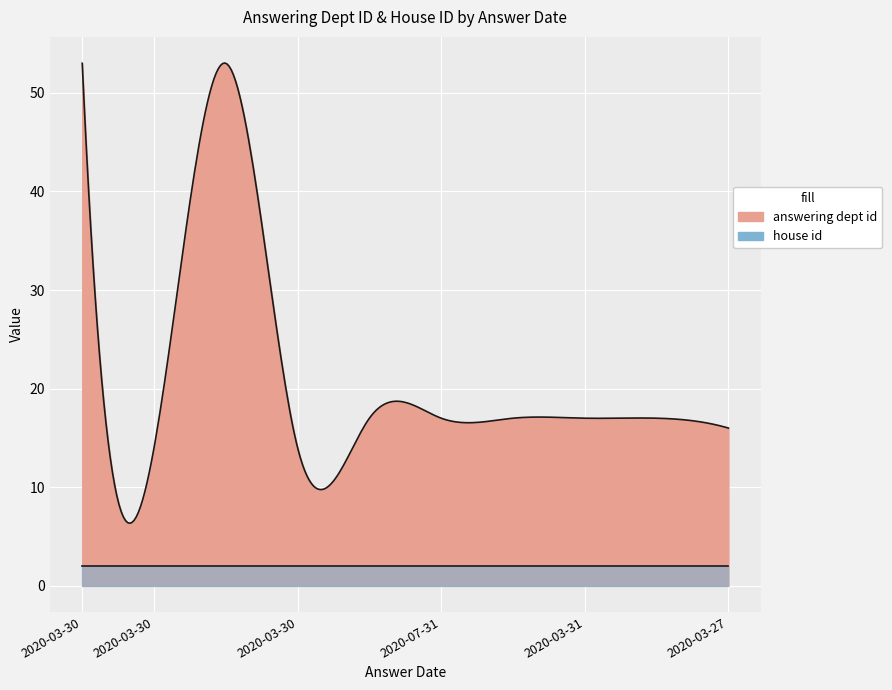

What is the average value of the house id series?

2